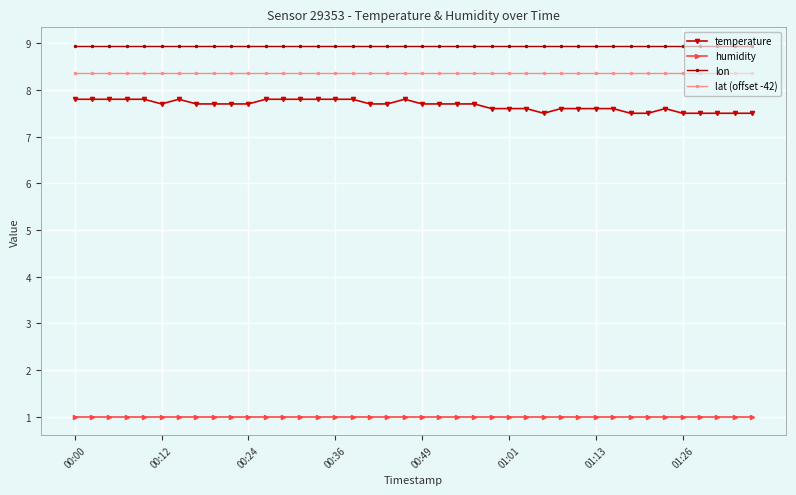

Count the number of categories in the chart.

40